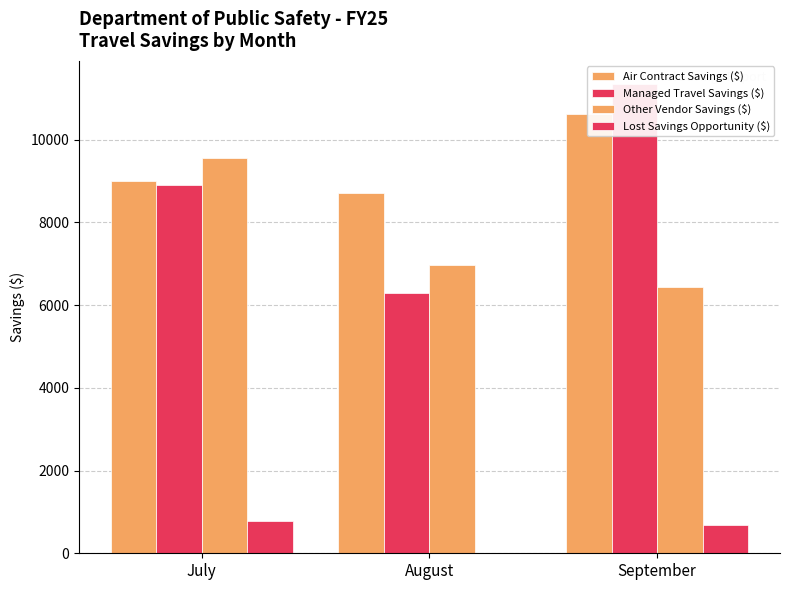

What are all the series names shown in the legend?

Air Contract Savings ($), Managed Travel Savings ($), Other Vendor Savings ($), Lost Savings Opportunity ($)